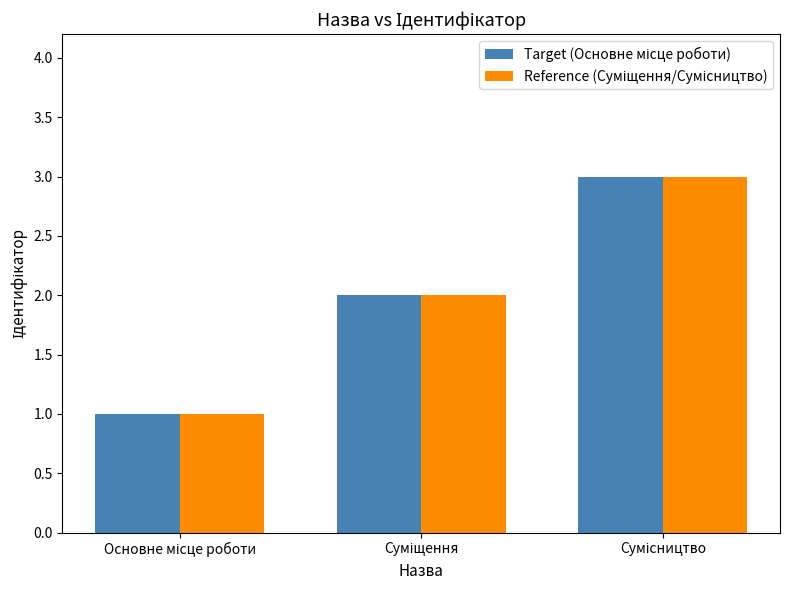

What is the maximum value shown in the chart?

3